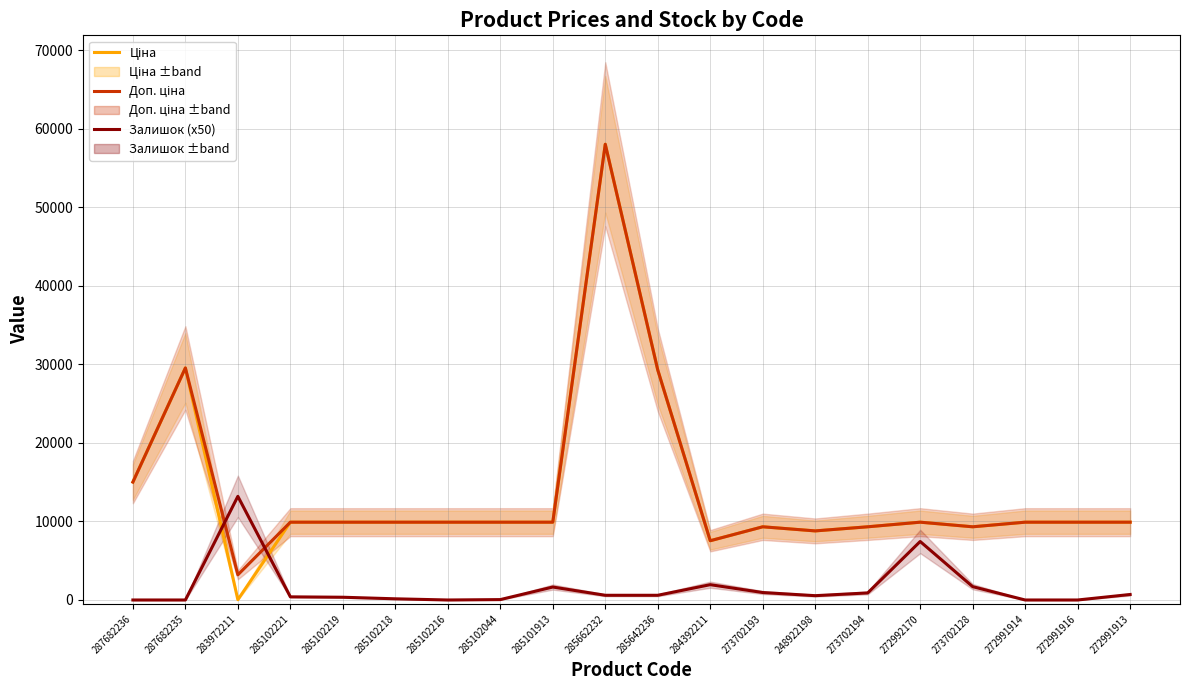

What is the total value across all series at 283972211?

16437.0